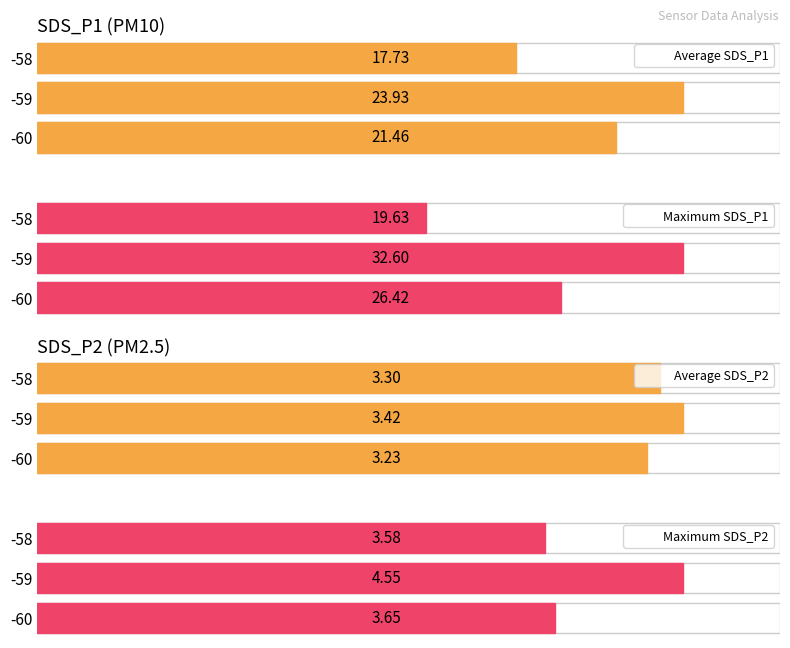

How many bars are there in total?

12